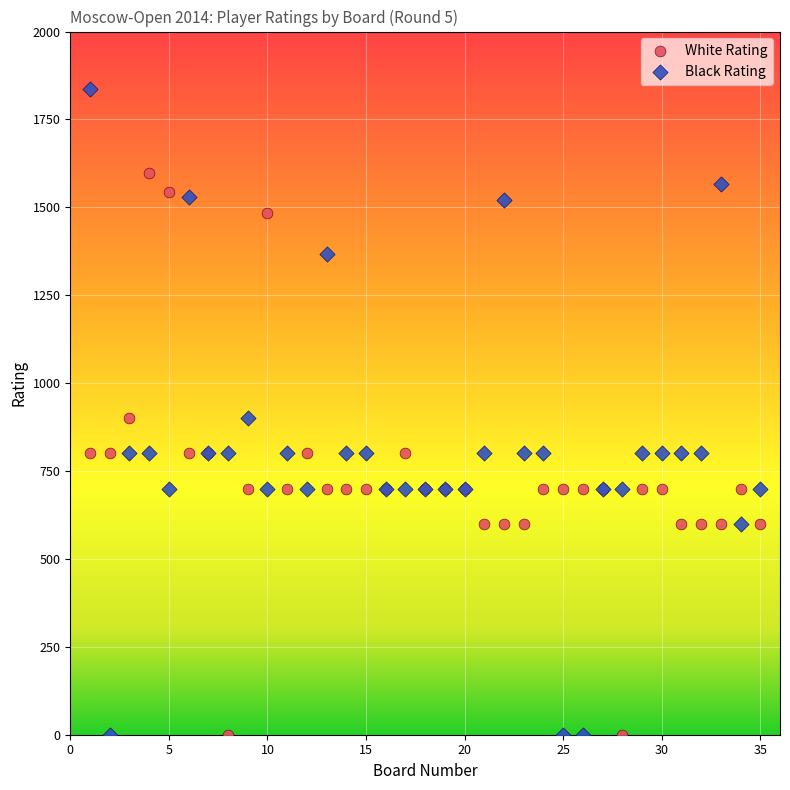

What is the X range (max minus min) for the scatter plot?

34